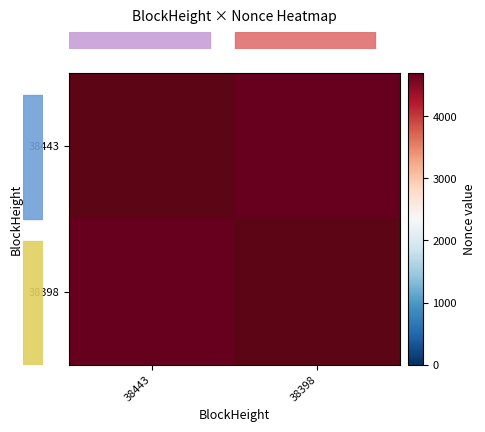

How many distinct data groups are displayed?

2